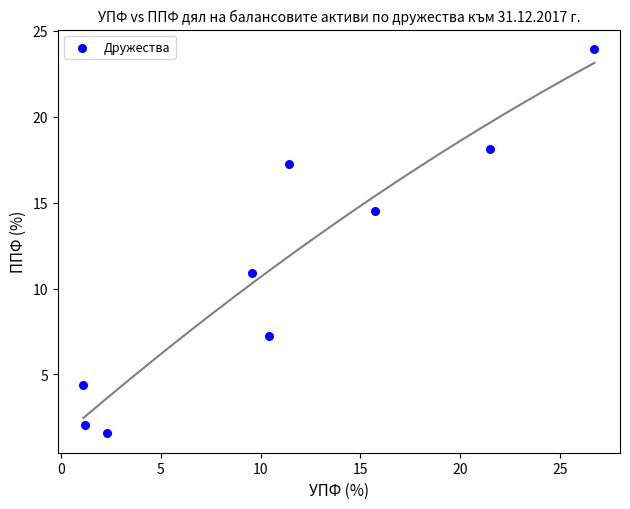

What Y value in the scatter plot is closest to 12?

10.9